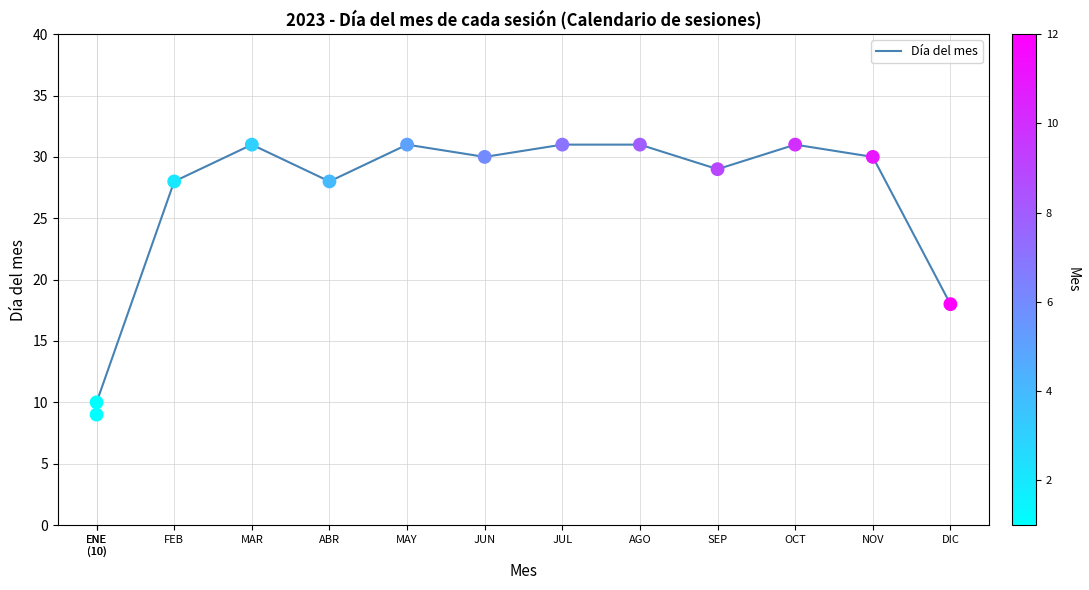

What is the ratio of the value at JUN to the value at NOV?

1.0